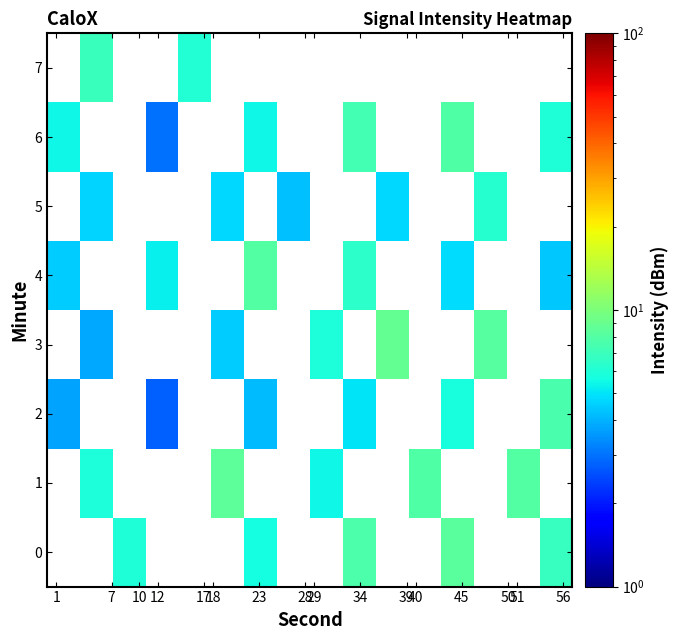

At which label does row_7 reach its peak?

1